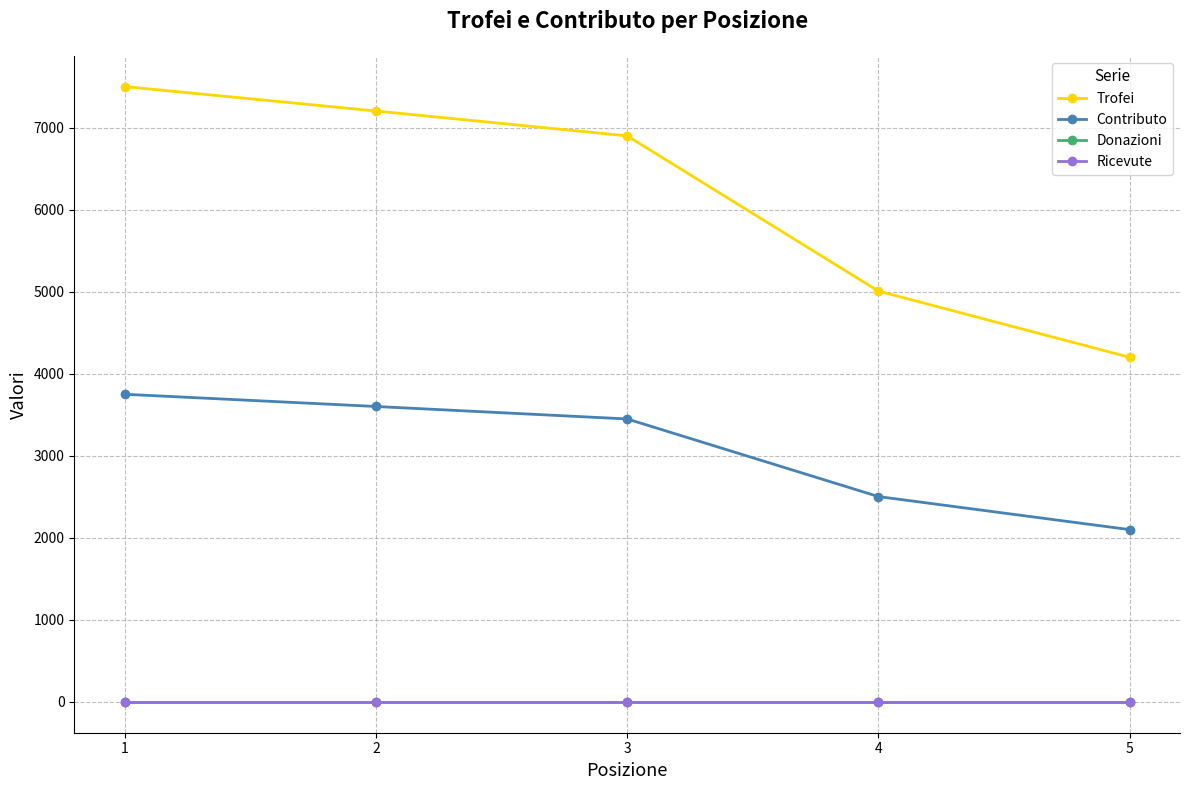

True or false: Contributo and Donazioni intersect in this chart.

False